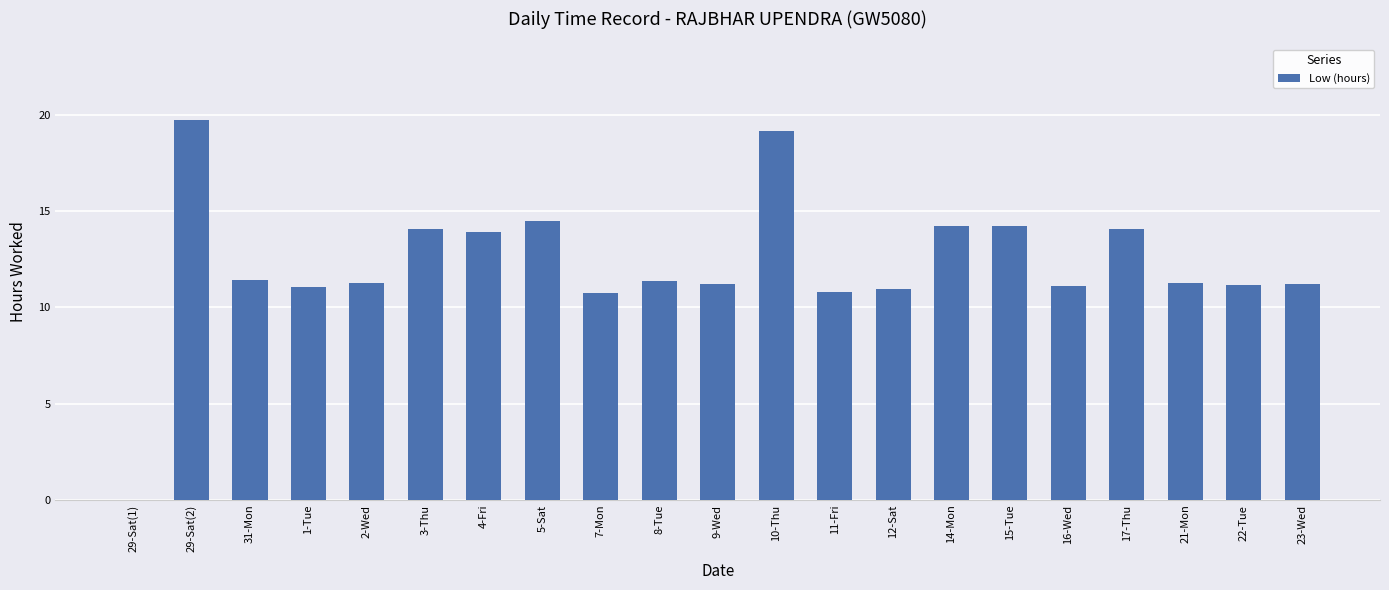

Which has a higher value, 17-Thu or 9-Wed?

17-Thu